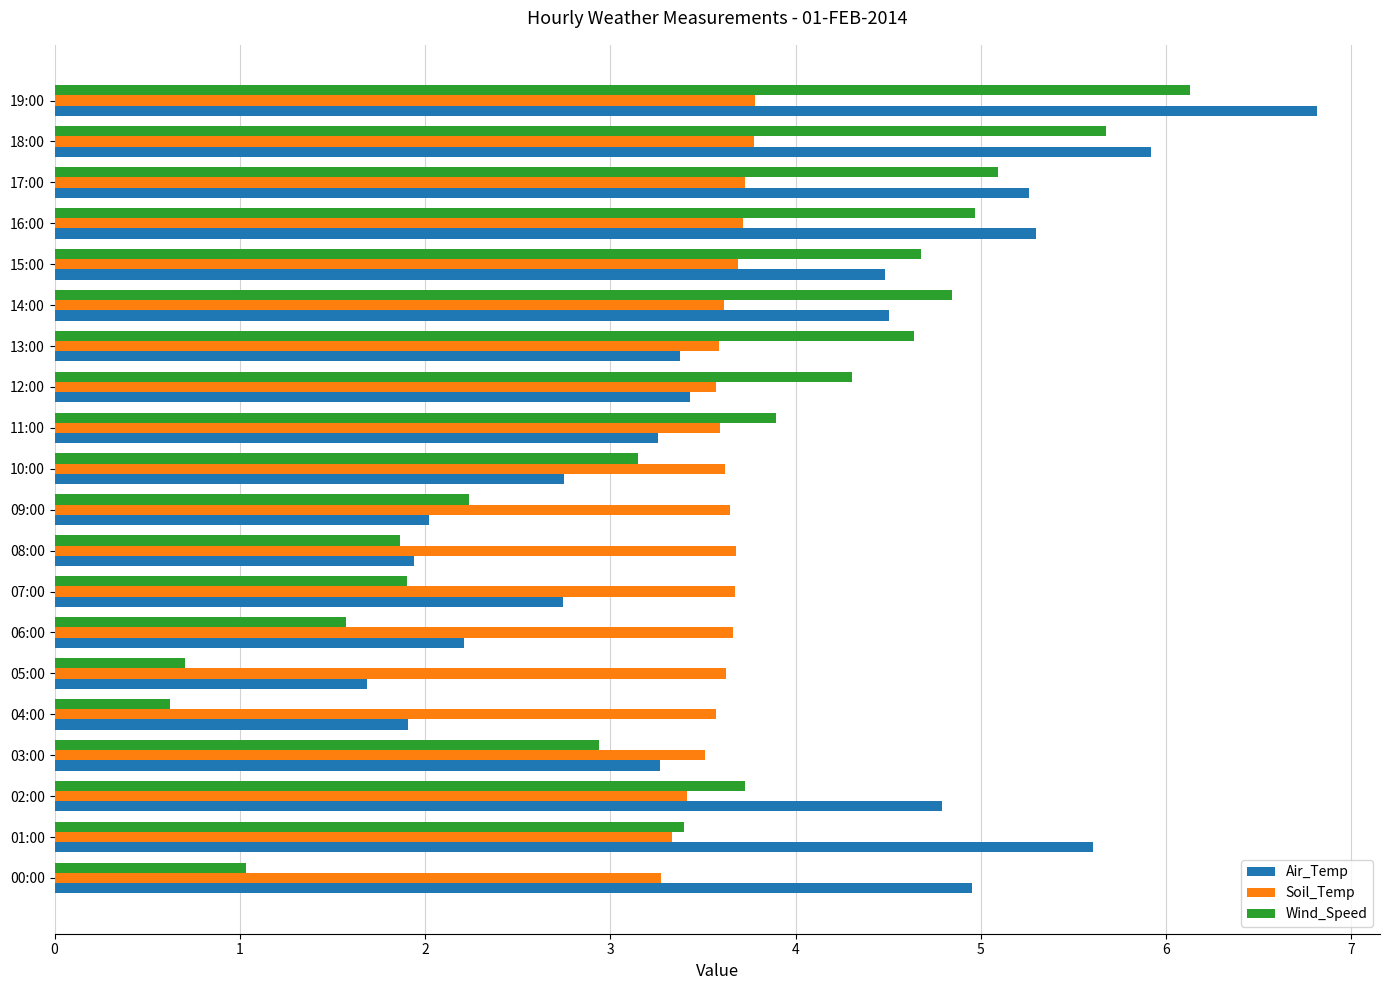

List the series in order of their peak value, lowest first.

Soil_Temp, Wind_Speed, Air_Temp